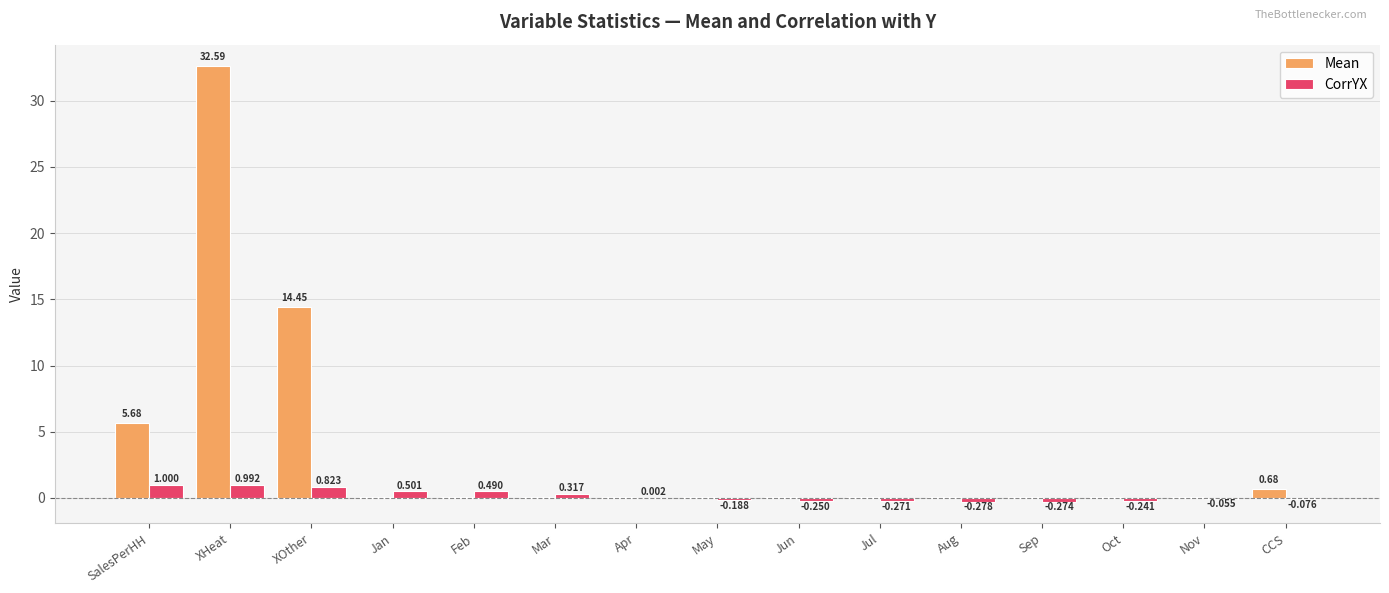

Where is CorrYX nearest to the value 0?

Apr